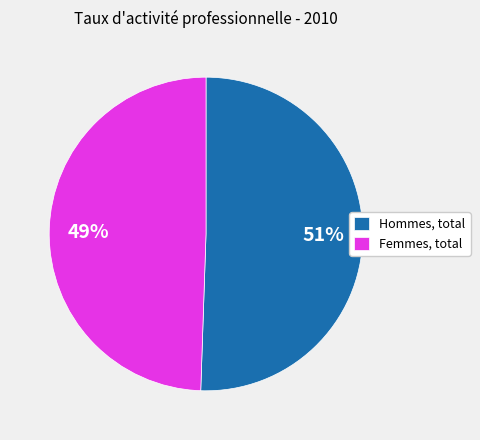

How many slices are in this pie chart?

2